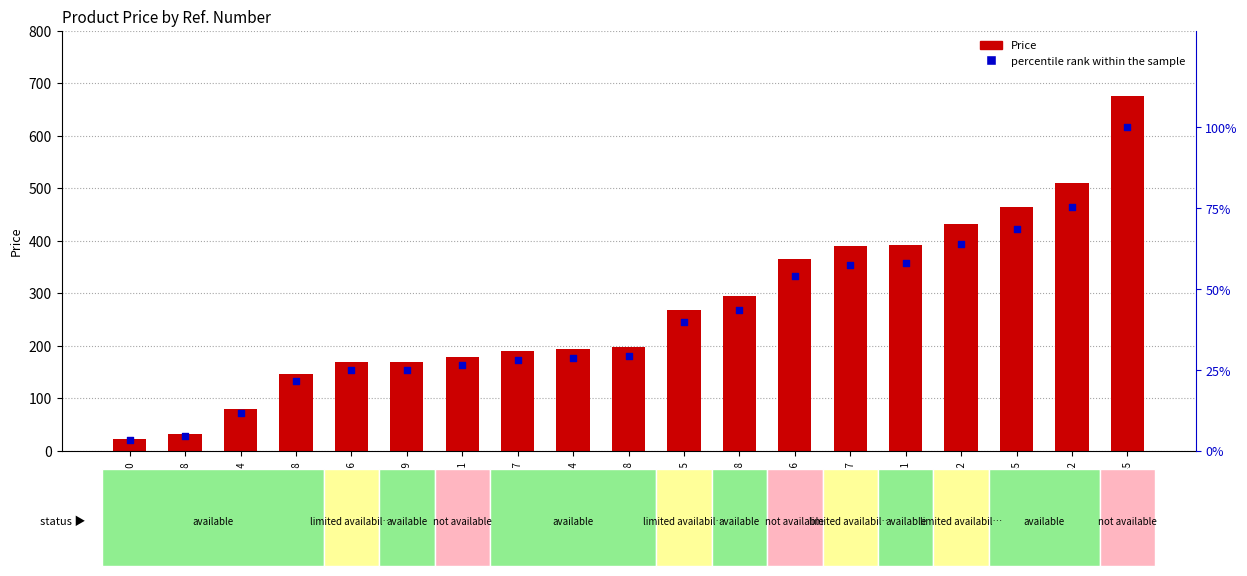

What are all the series names shown in the legend?

Price, percentile rank within the sample